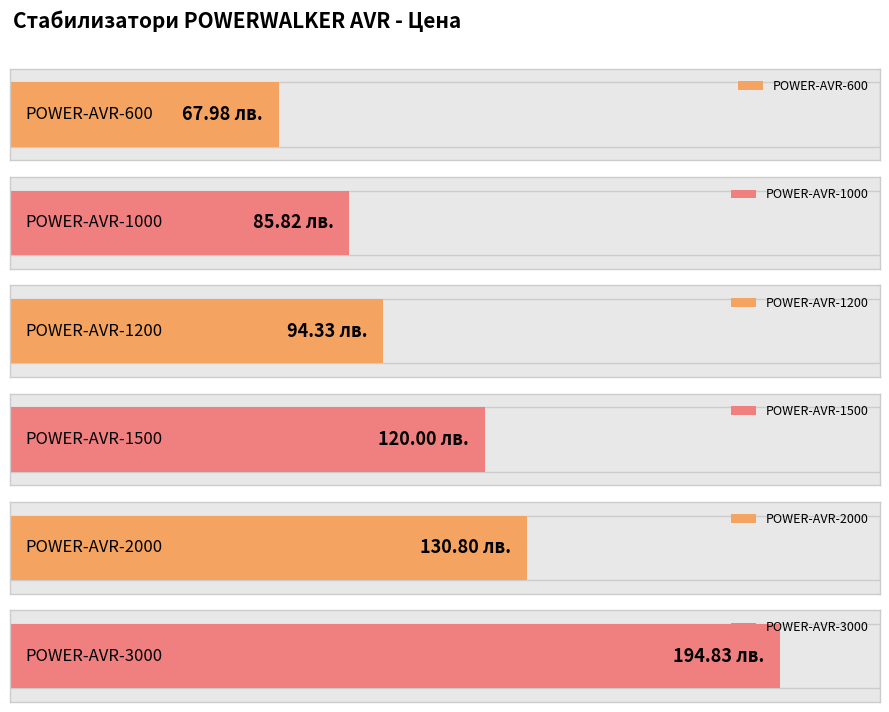

Rank the categories by value from highest to lowest.

POWER-AVR-3000, POWER-AVR-2000, POWER-AVR-1500, POWER-AVR-1200, POWER-AVR-1000, POWER-AVR-600